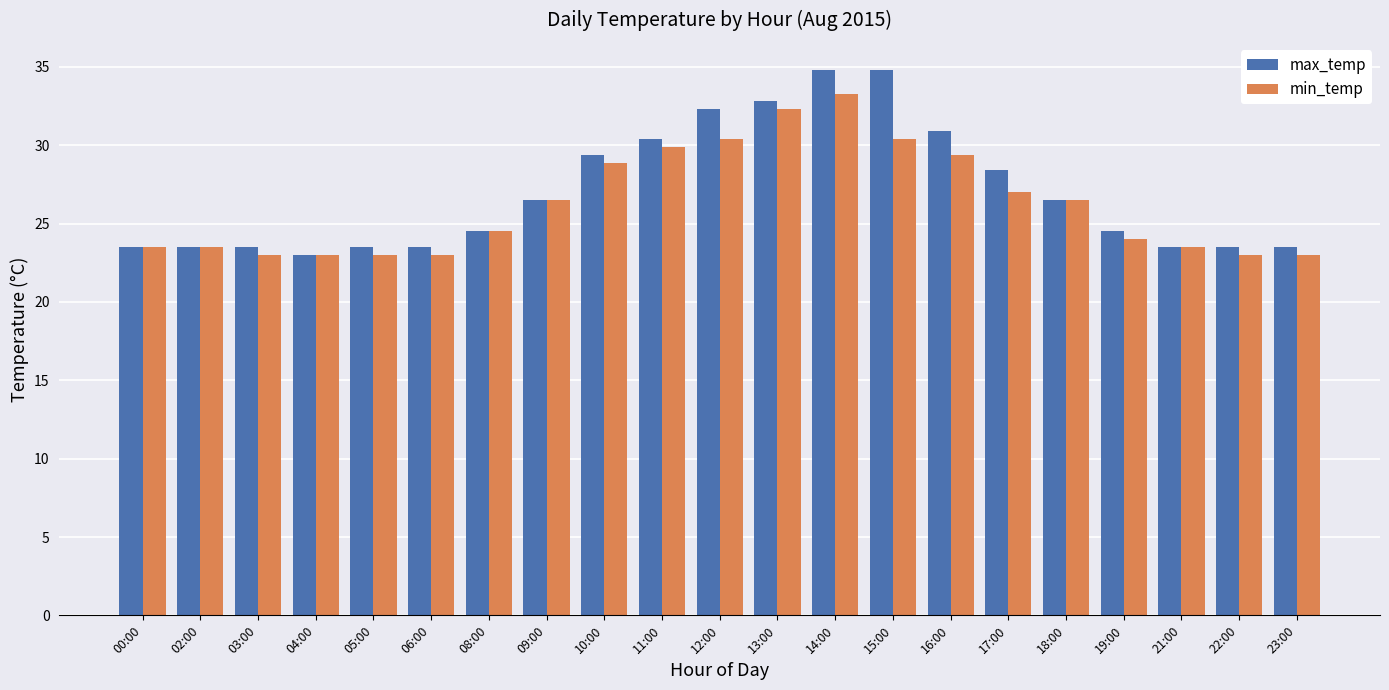

What is the label of the 6th bar from the left?

06:00